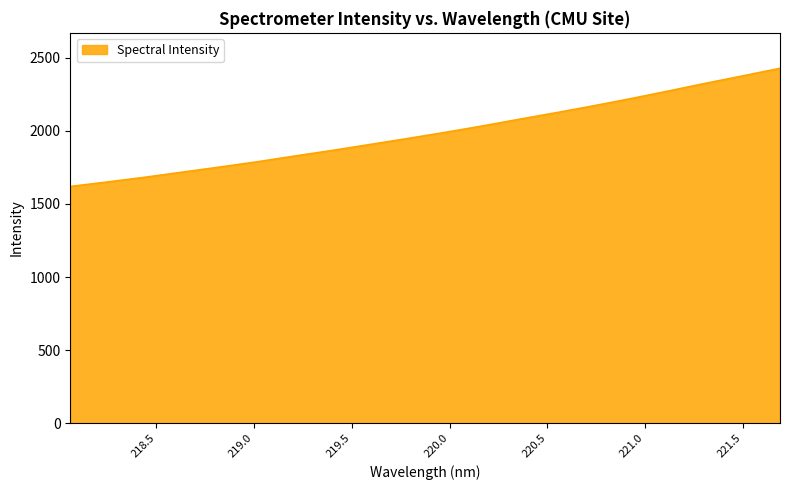

What is the maximum value shown in the chart?

2427.4